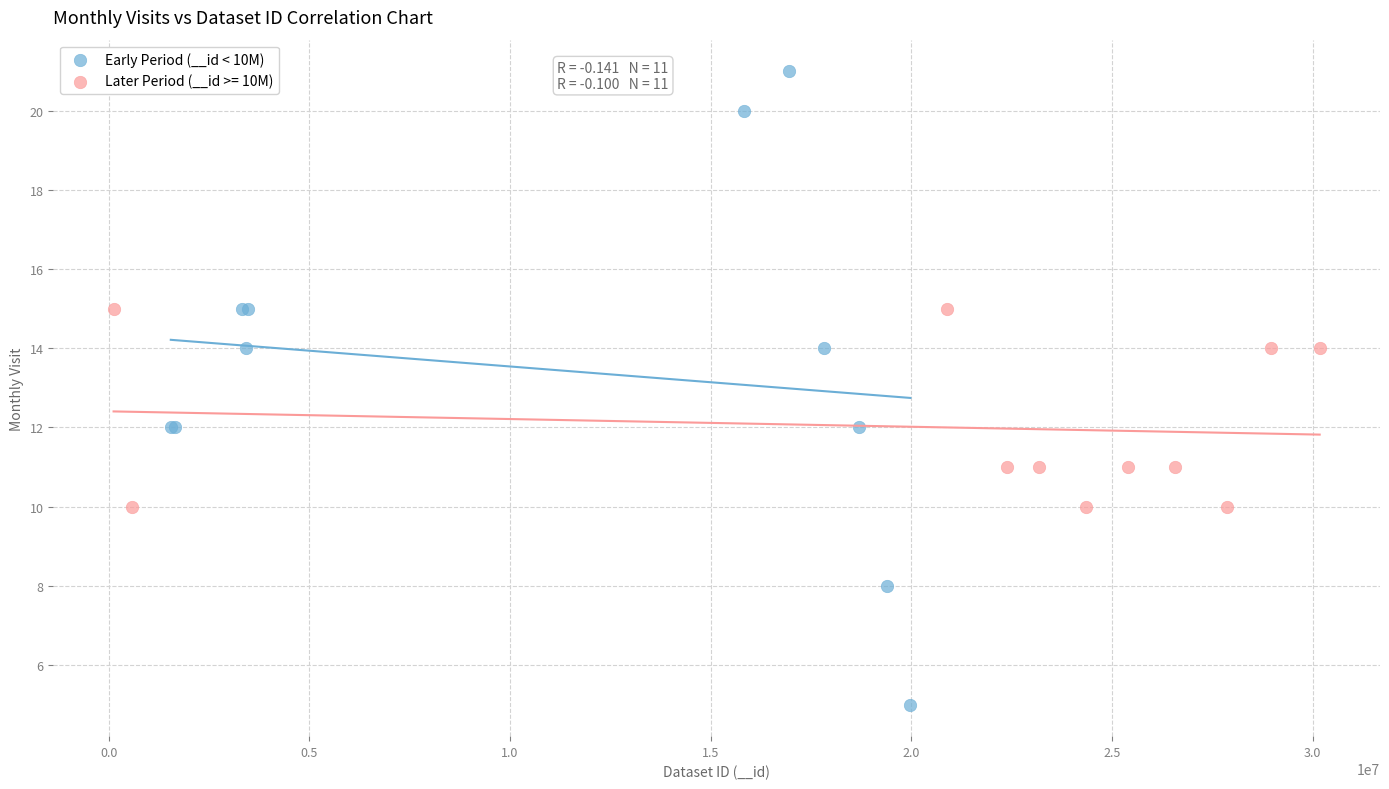

Which series has the widest spread of Y values?

Early Period (__id < 10M)